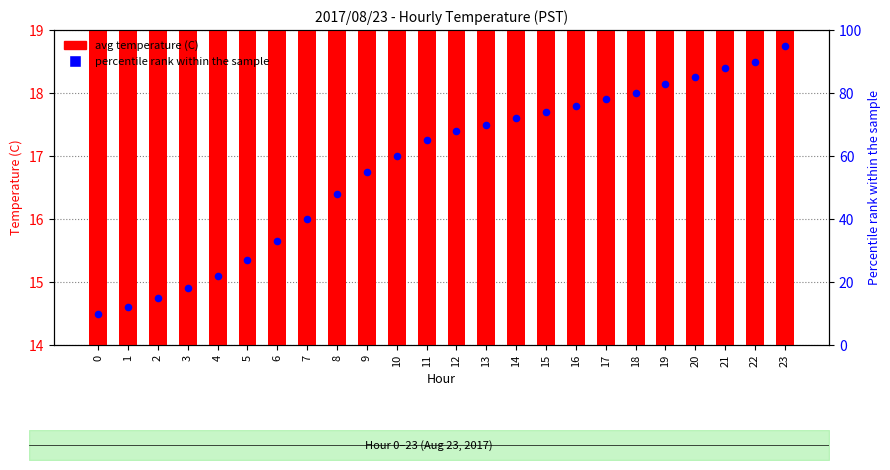

Which series contains the highest Y value?

percentile rank within the sample